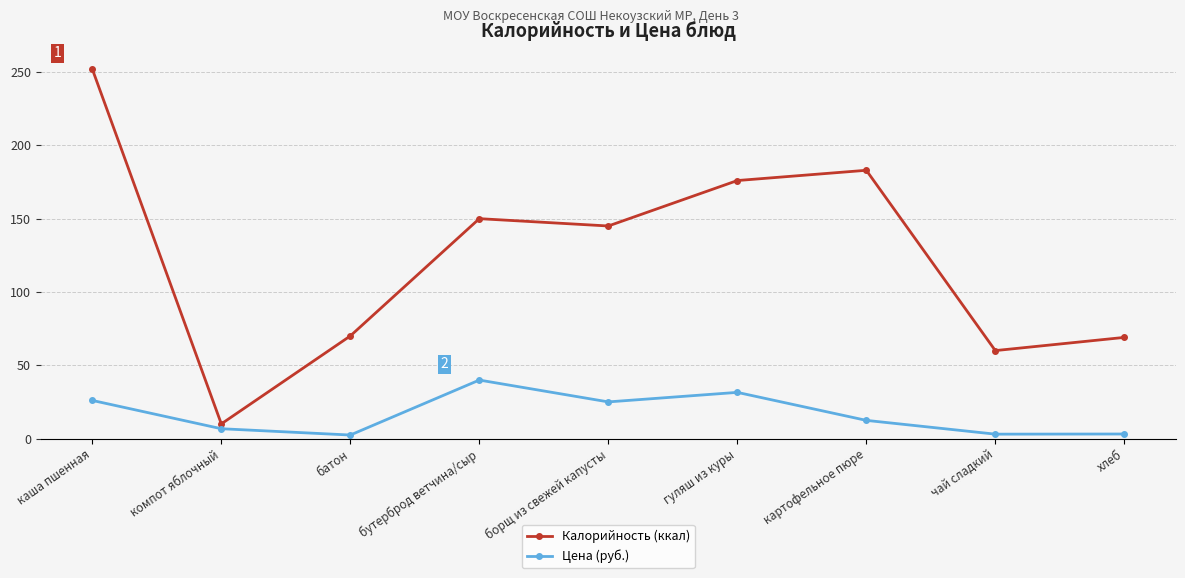

True or false: Калорийность (ккал) and Цена (руб.) cross at least once.

False